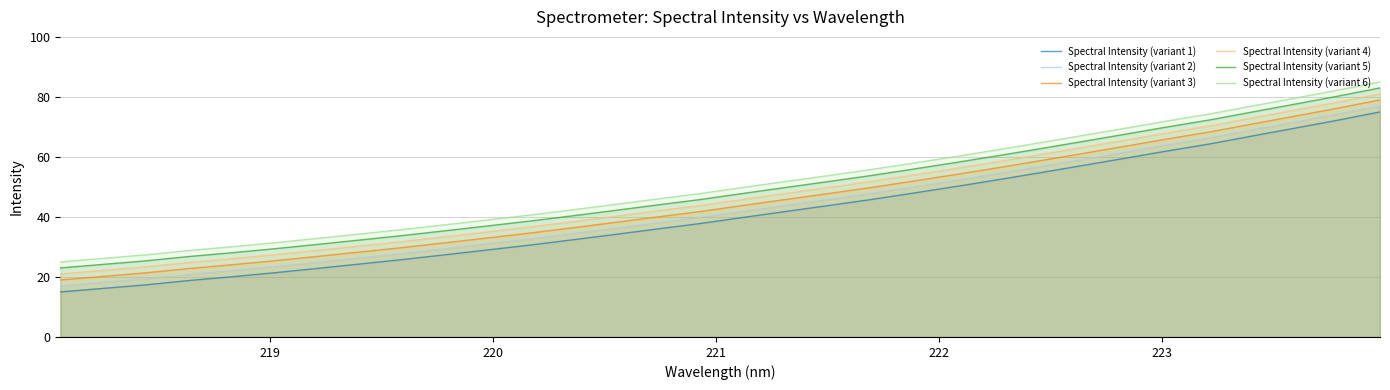

What is the highest value of the Spectral Intensity (variant 1) series?

75.0